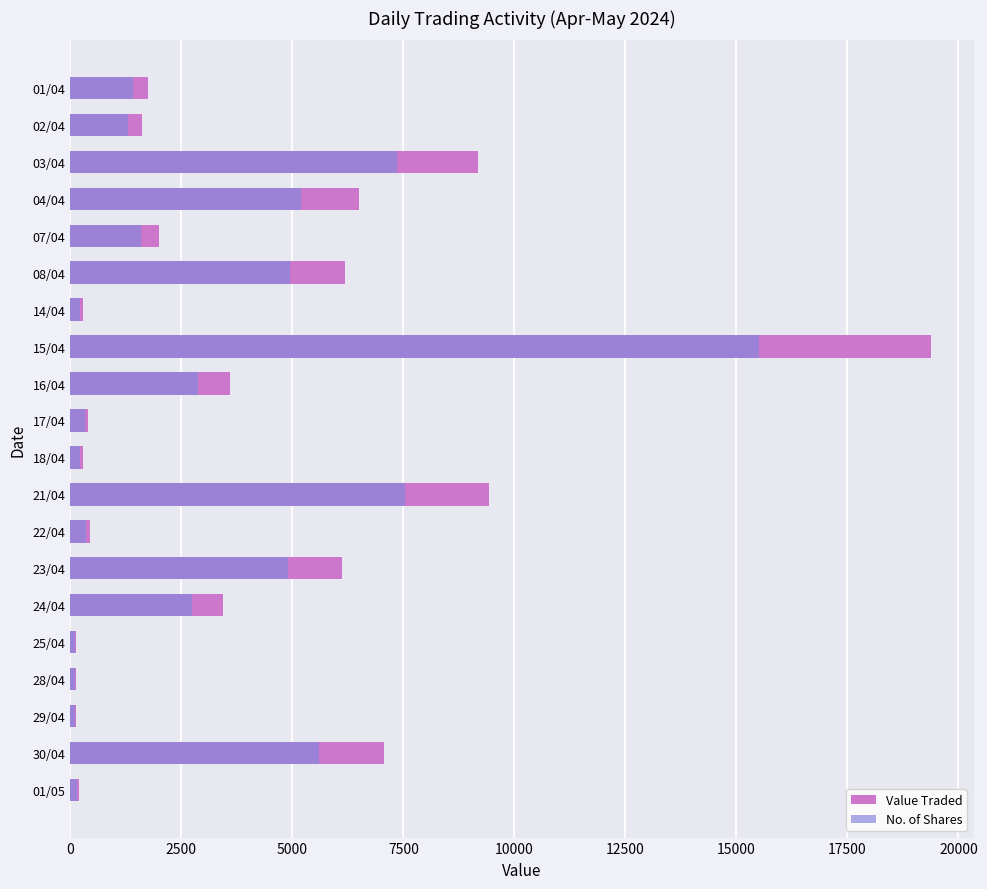

Is the value of No. of Shares at 02/04 greater than the value of Value Traded at 17/04?

Yes